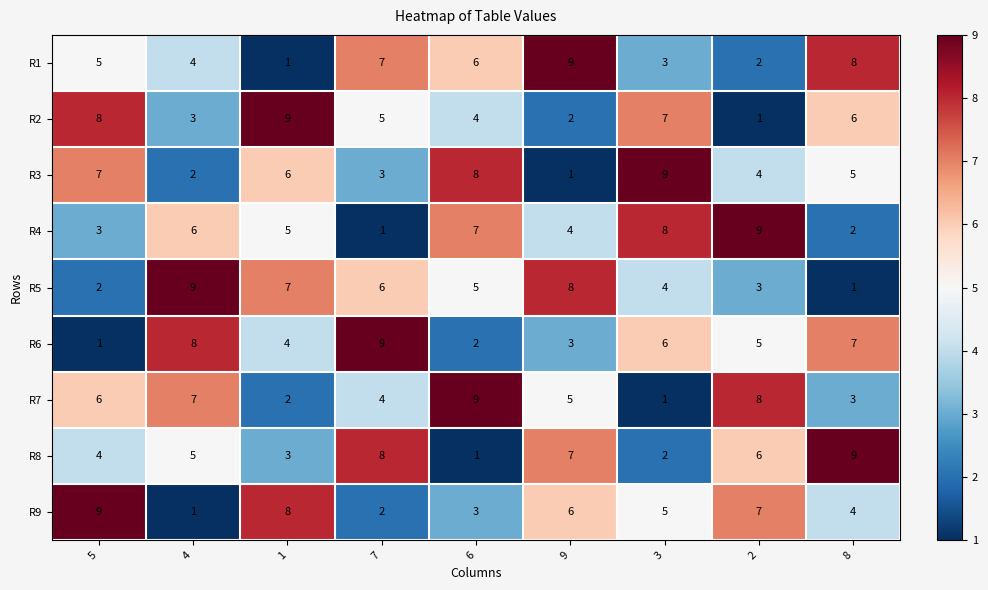

The value of R1 at 8 is 8. True or false?

True